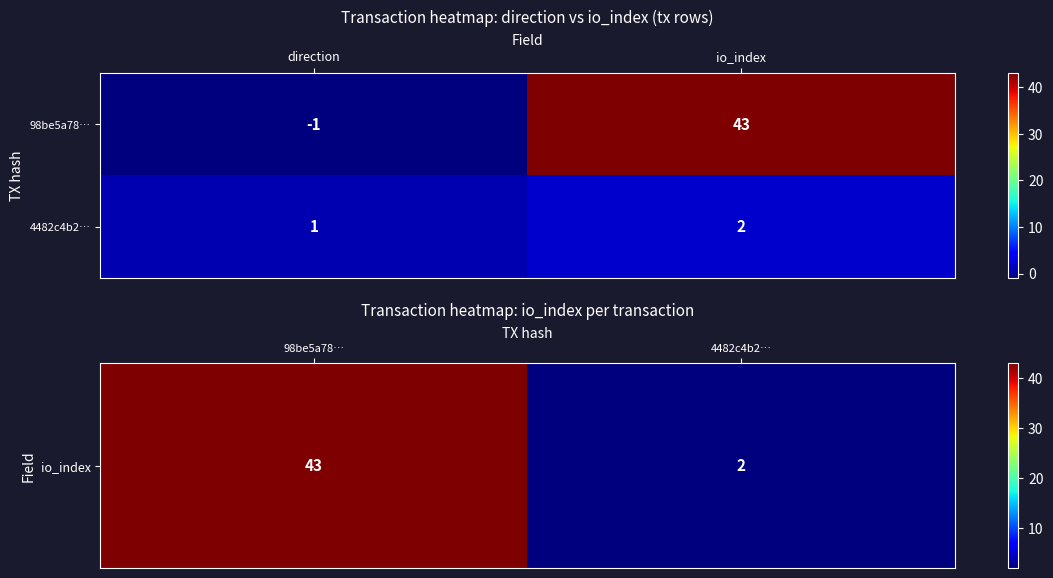

Reading left to right, what are all the values shown in this chart?

98be5a78…: direction=-1	io_index=43
4482c4b2…: direction=1	io_index=2